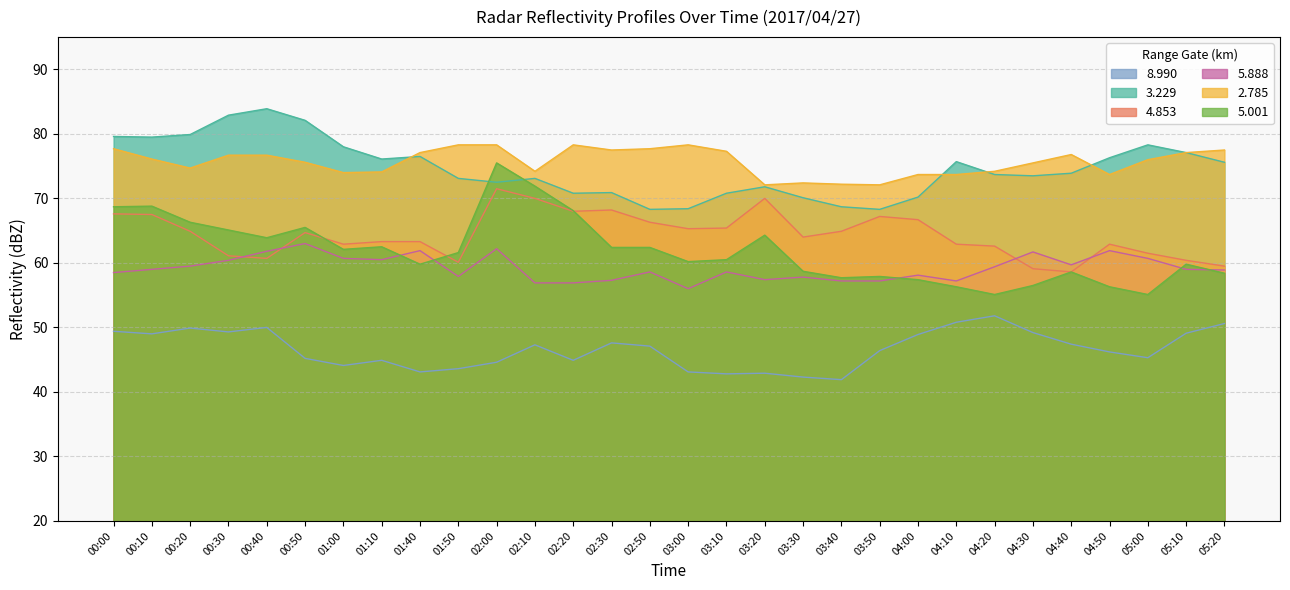

Does the chart display data point markers on the line(s)?

No